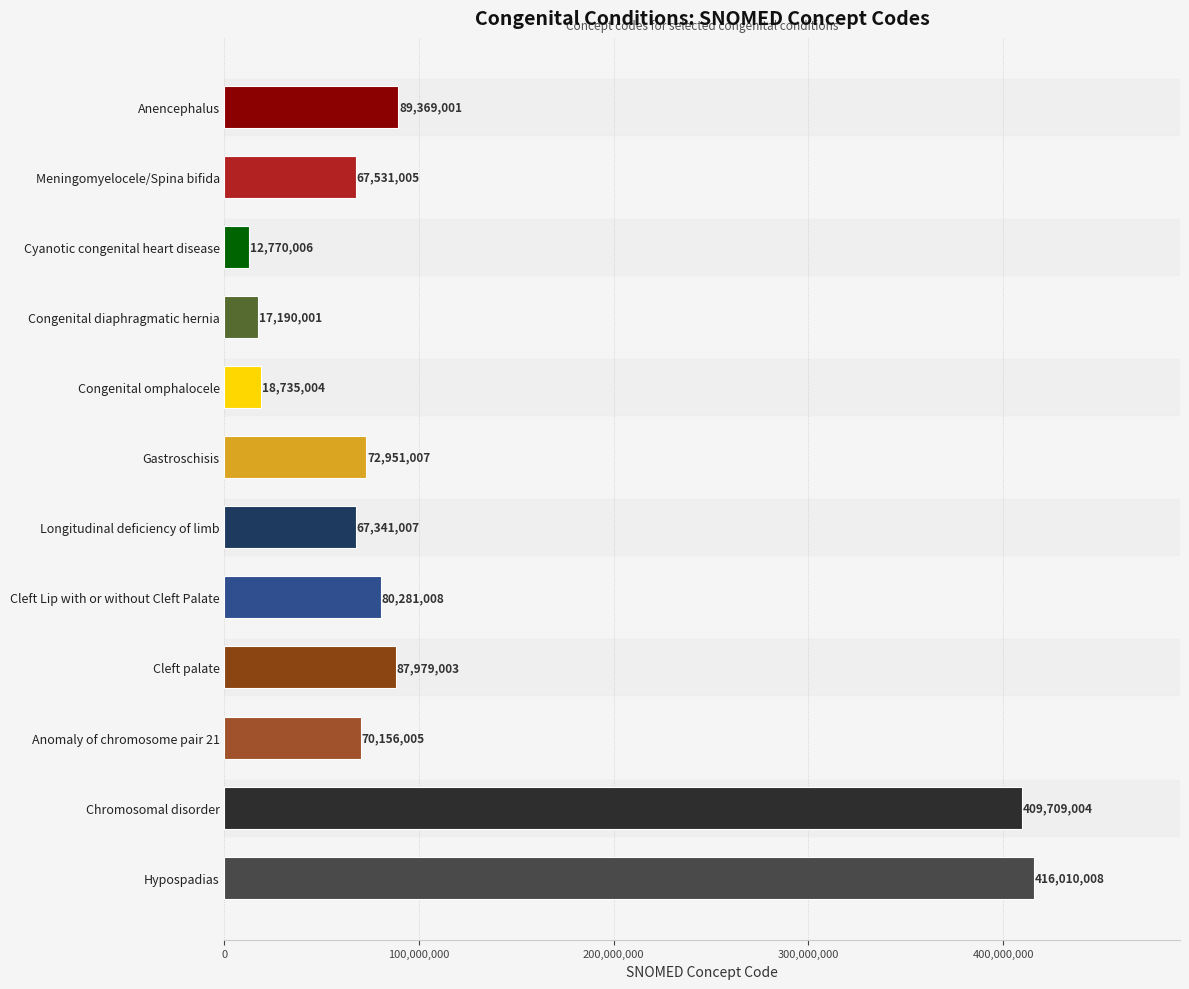

Is it true that the value at Cleft Lip with or without Cleft Palate is 25927878?

False